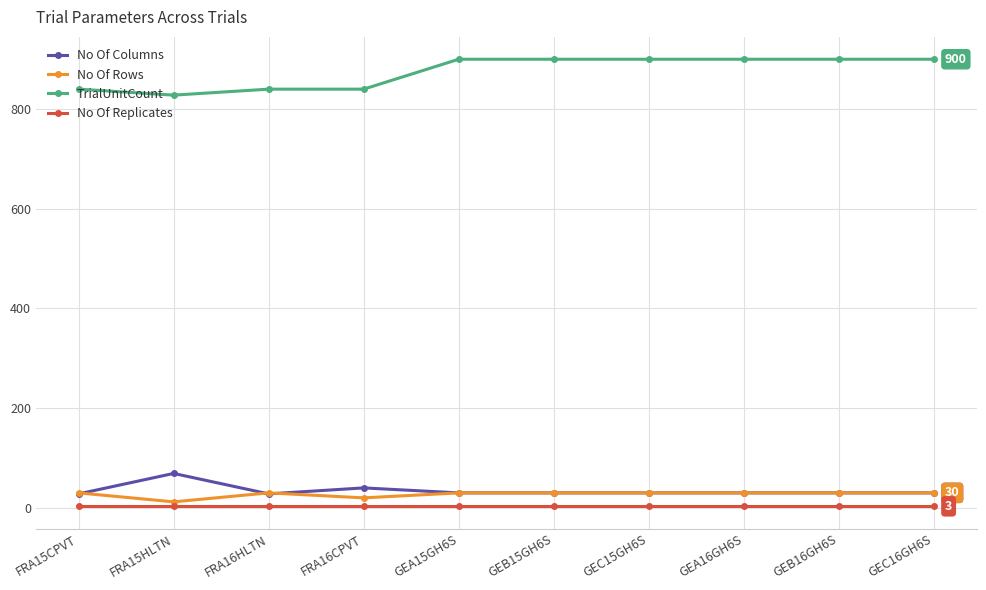

How many series are shown in this chart?

4